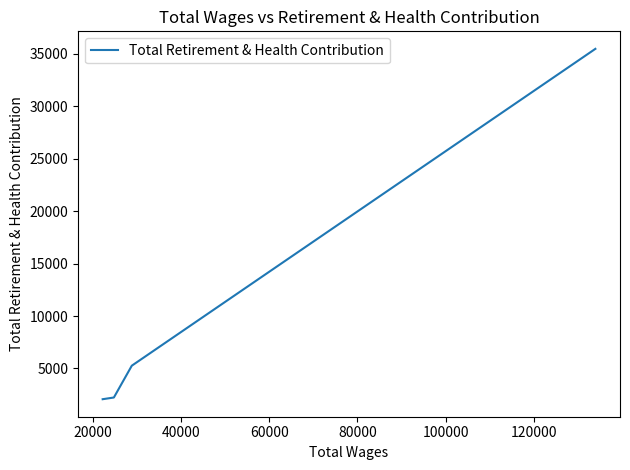

What is the greatest value displayed?

35483